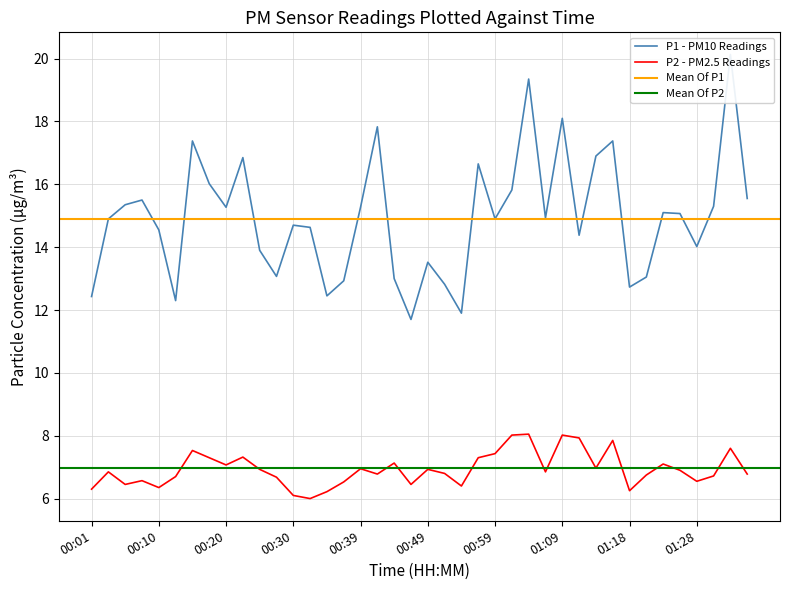

At how many categories does at least one series exceed 16?

10